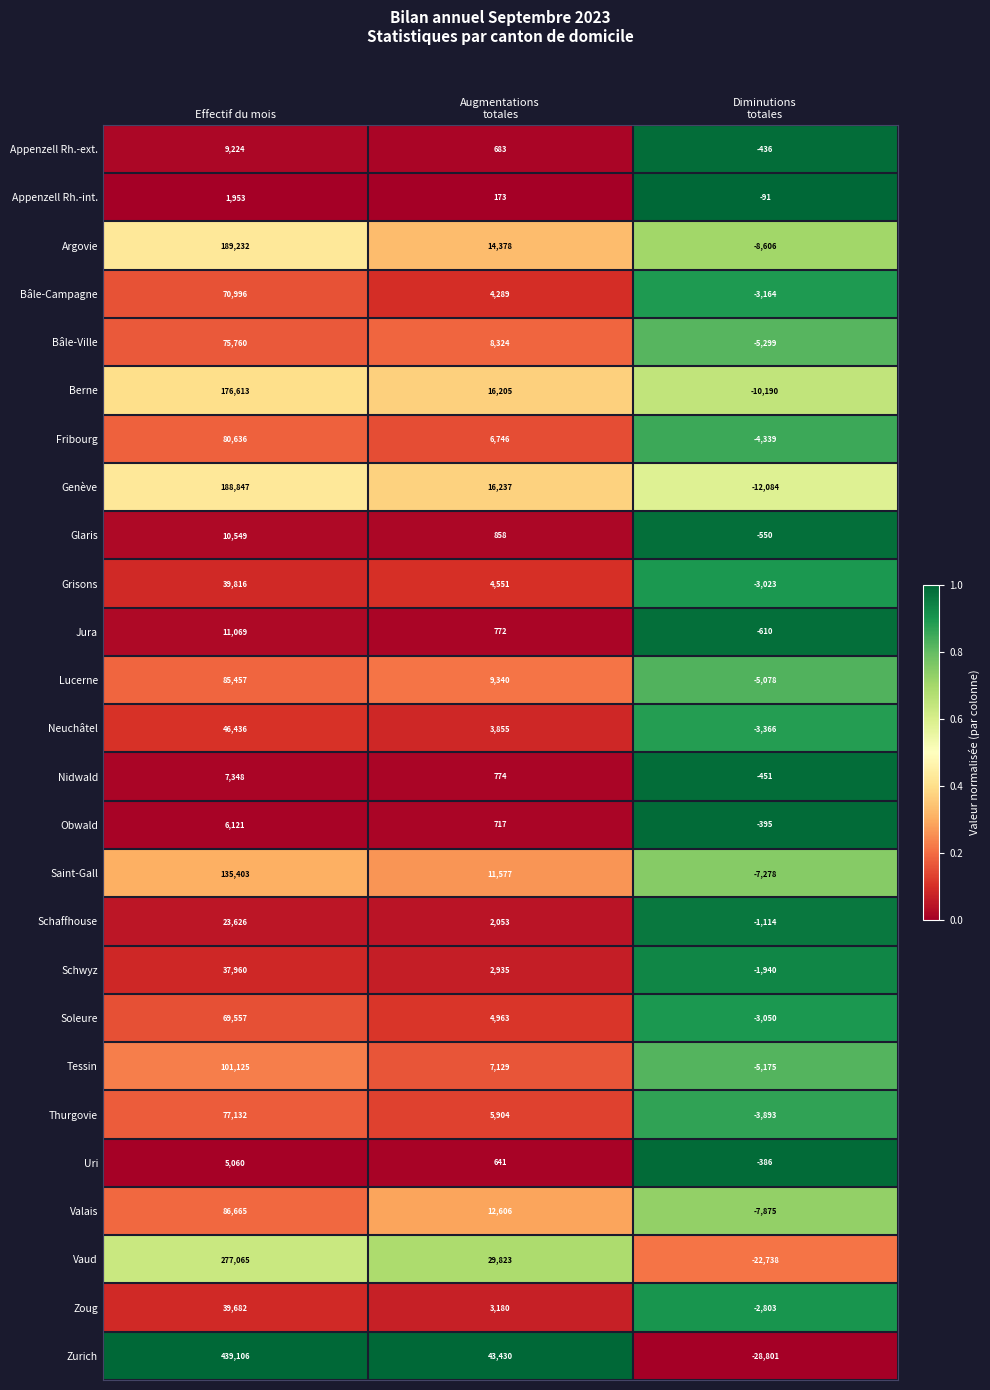

What is the minimum value shown in the chart?

-28801